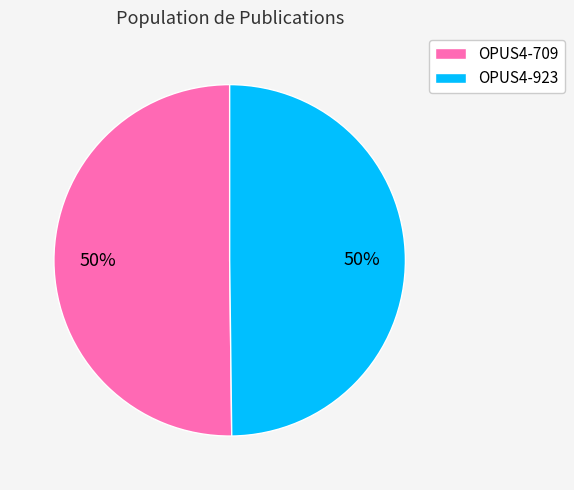

What is the ratio of the value at OPUS4-709 to the value at OPUS4-923?

1.0